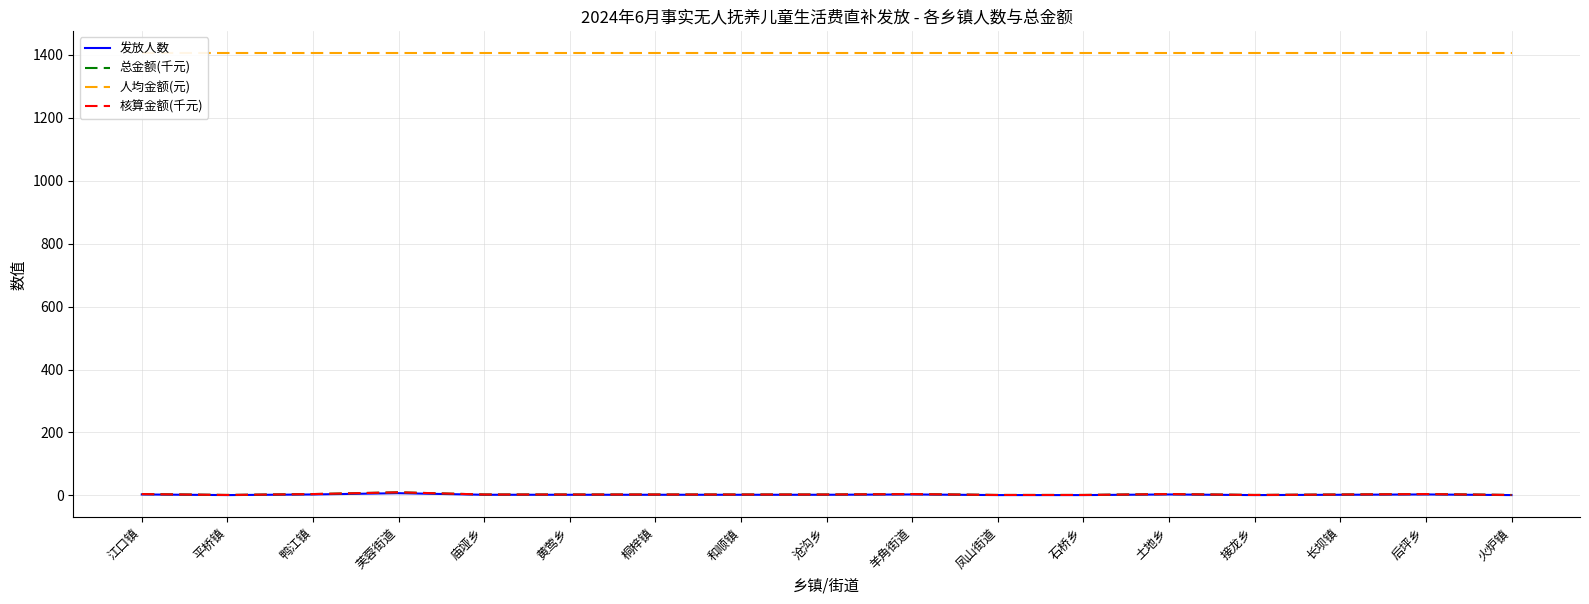

Which category has the highest value across all series?

江口镇